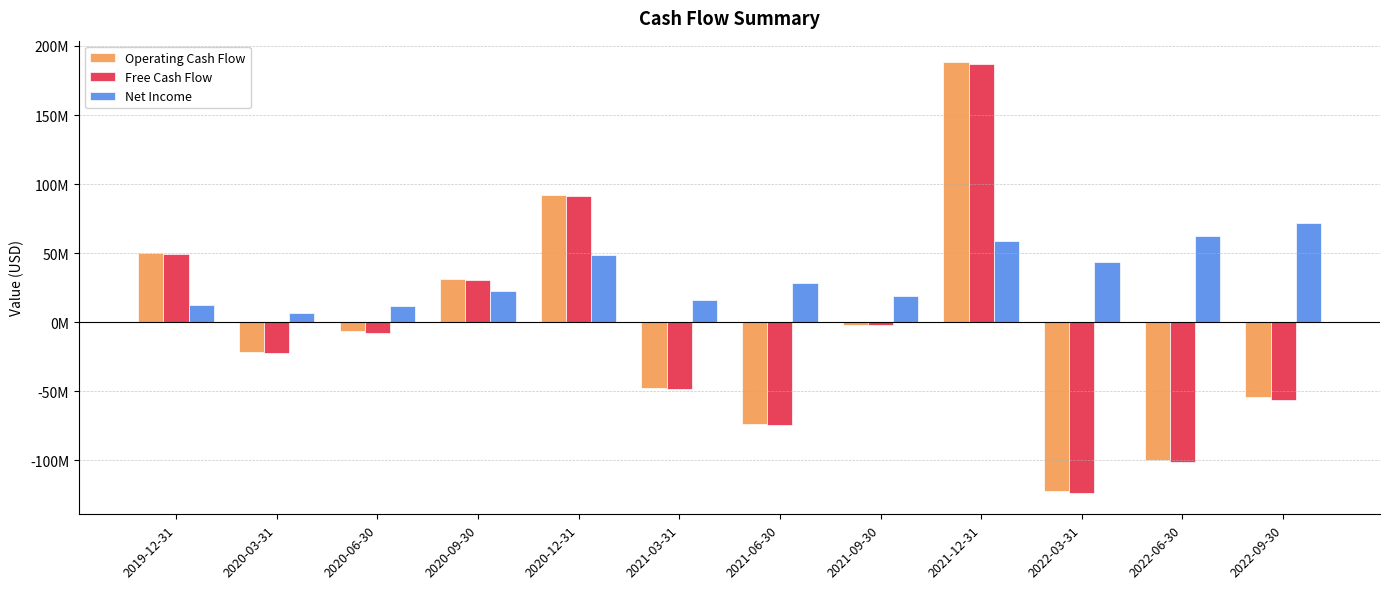

Which category has the highest value in the Operating Cash Flow series?

2021-12-31